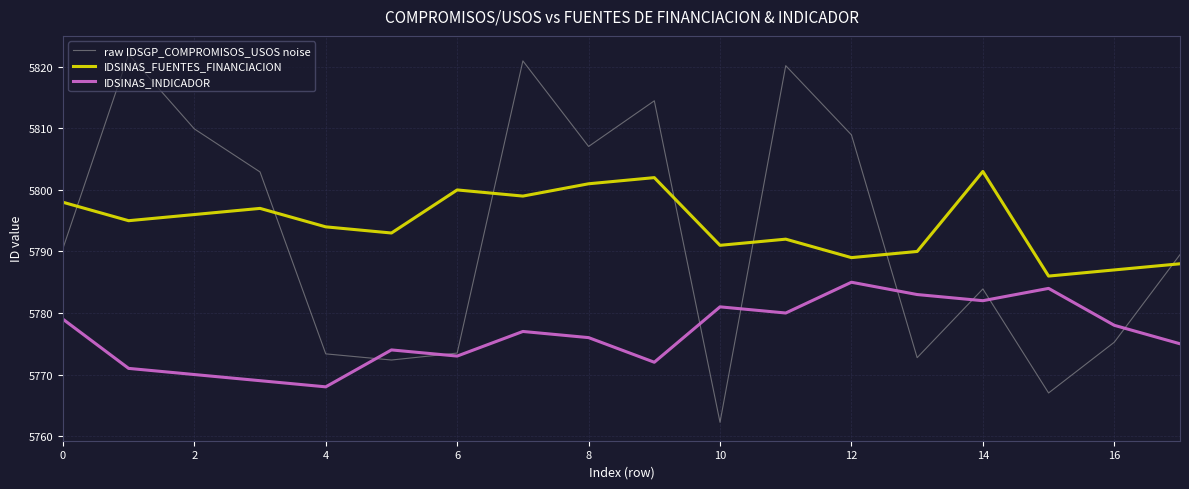

At how many categories does at least one series exceed 5796?

11